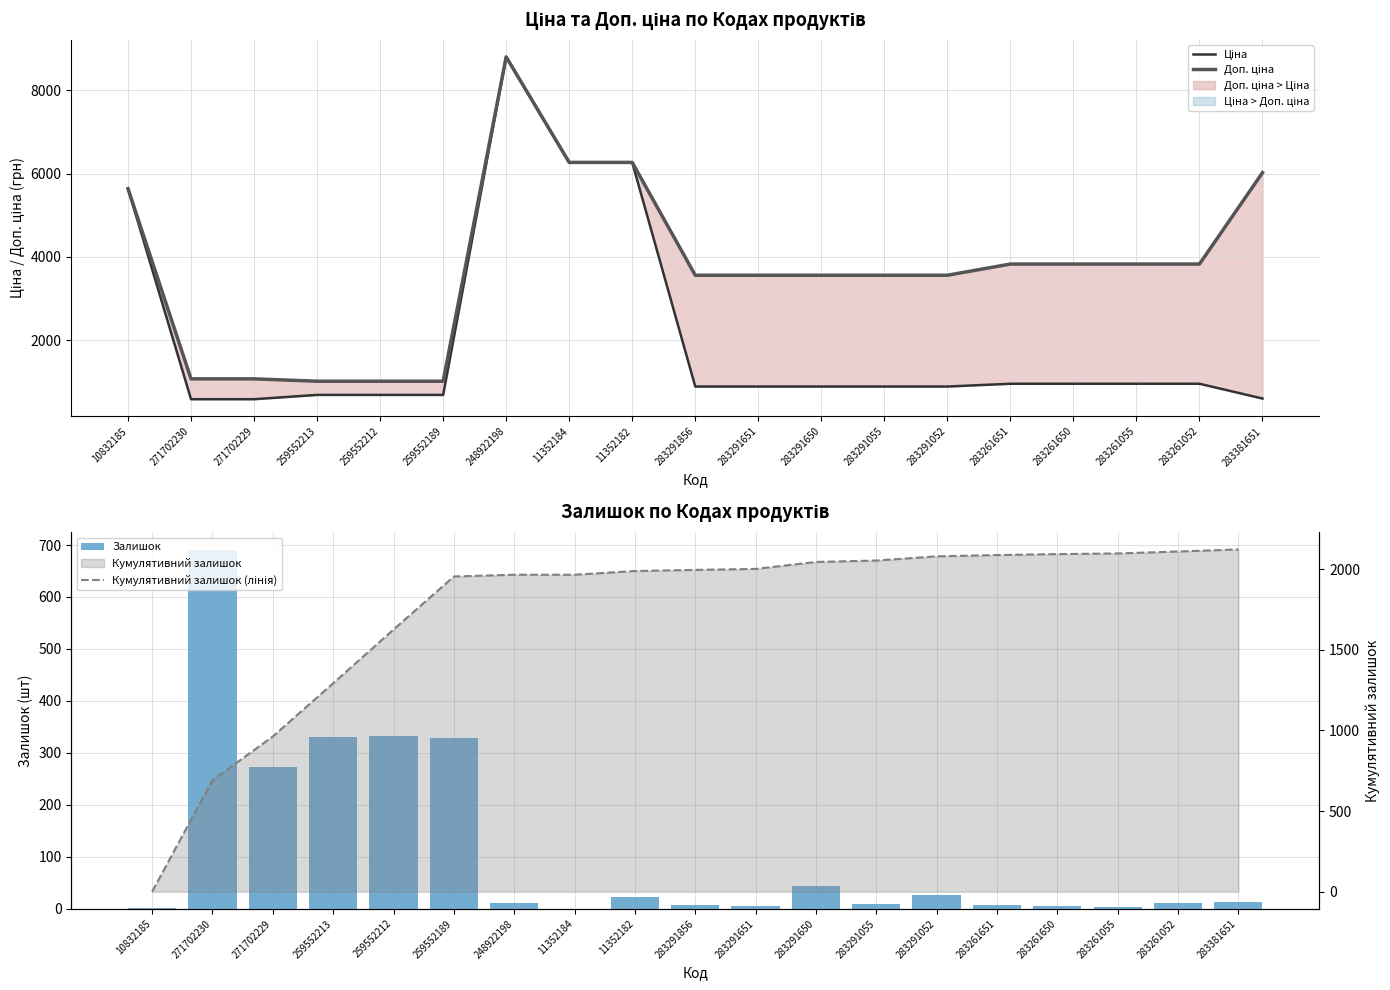

At which label does Кумулятивний залишок (лінія) first exceed 1996?

283291651